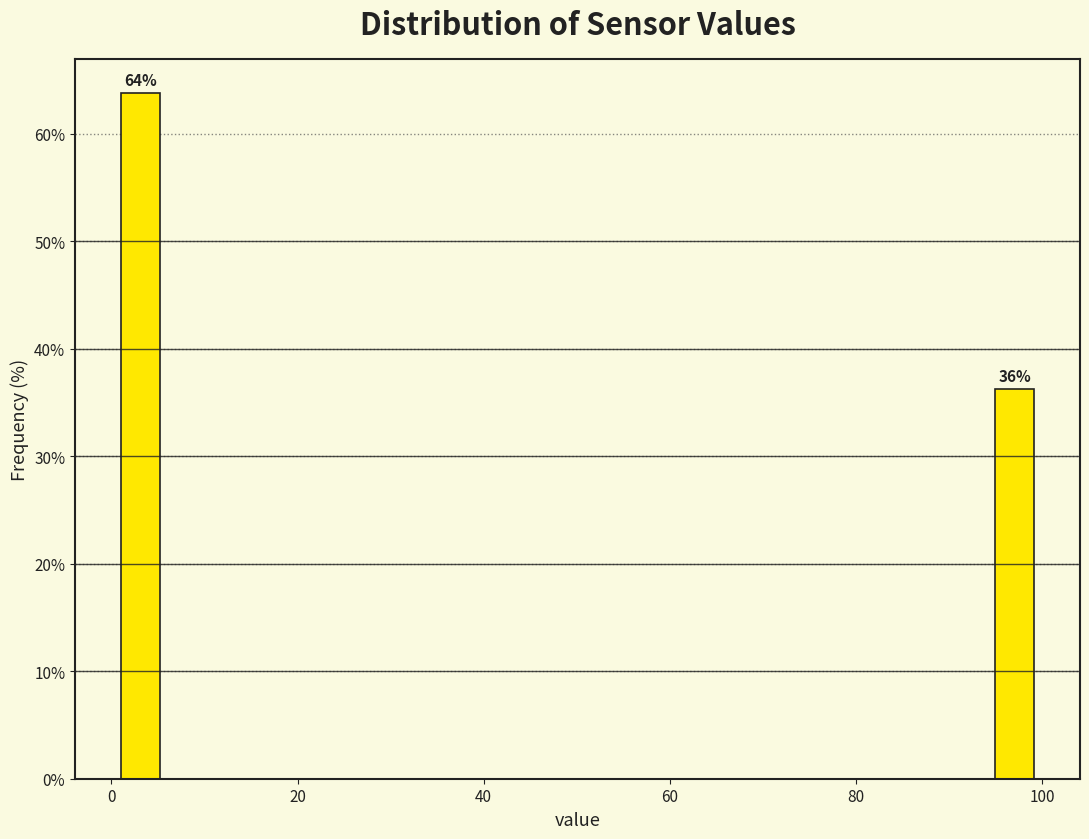

Read against the x-axis, roughly where is the centre of the tallest bar?

4